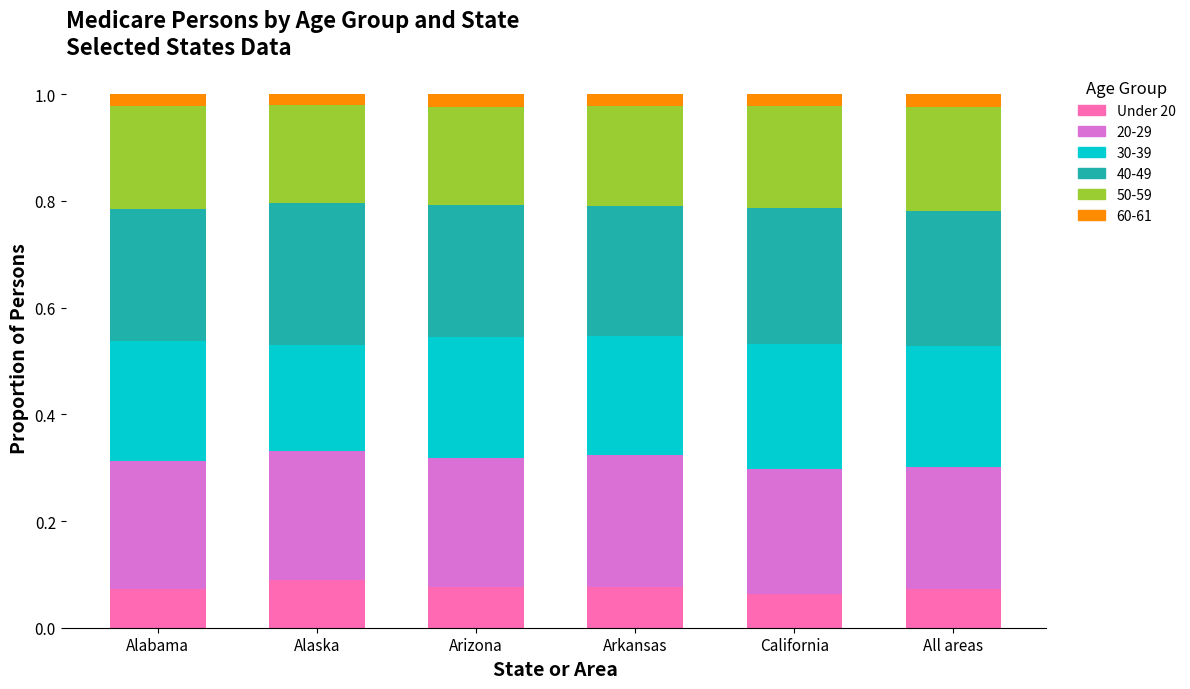

What is the total value across all series at Arizona?

1.0